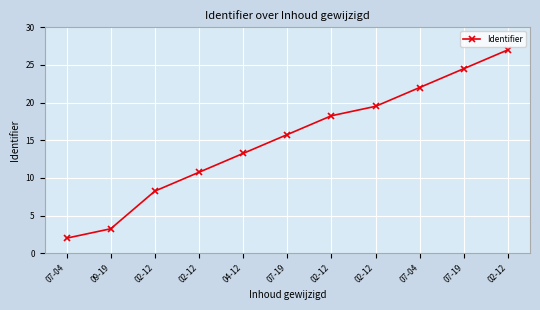

What is the greatest value displayed?

27.0